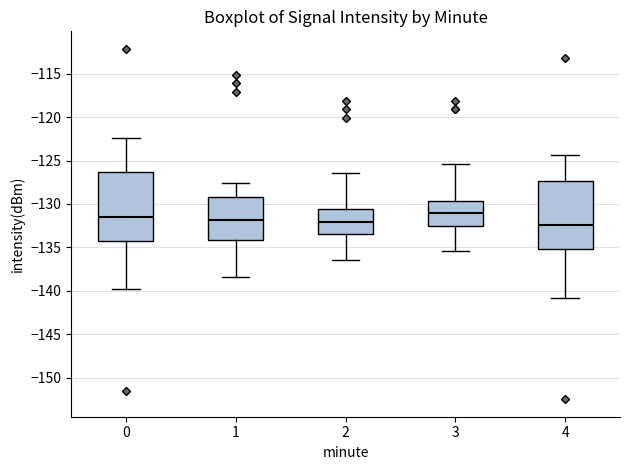

Where does the median line of the box at x = 2 sit on the y-axis? The values are not printed on the chart, so give them approximately, as read against the axis.

-132.0